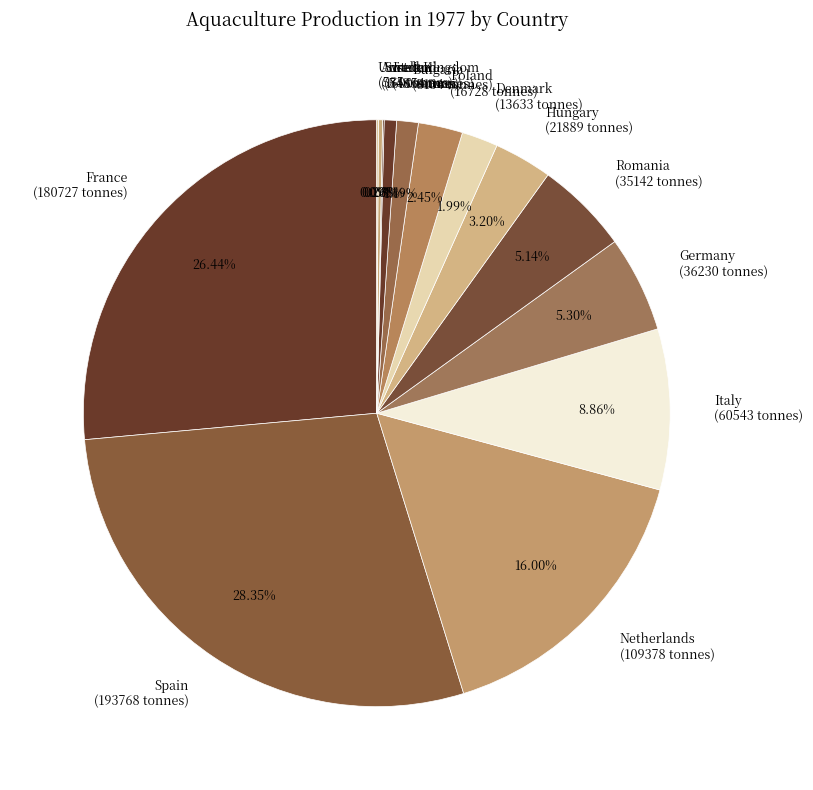

What is the ratio of the value at Spain to the value at Poland?

11.6